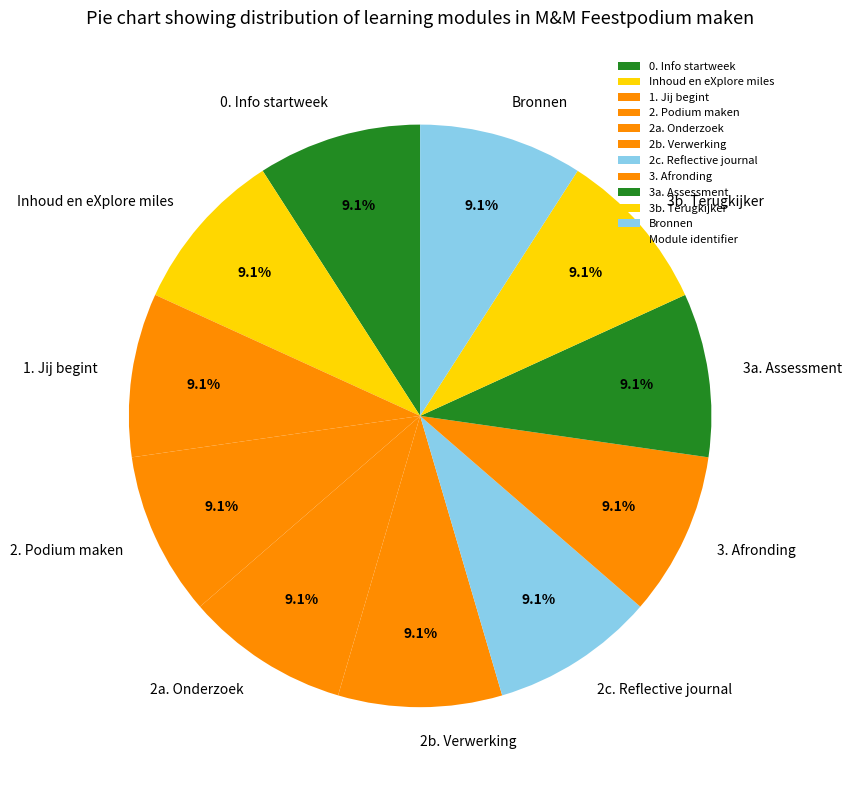

Is there a majority slice in this chart?

No